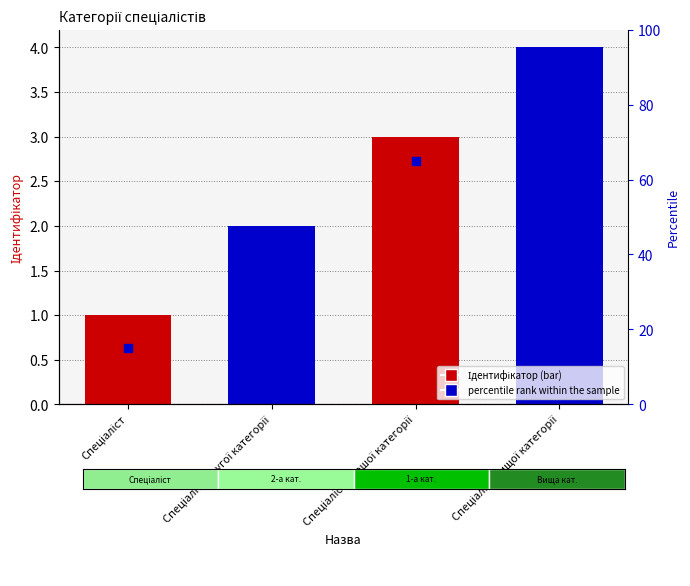

What is the total value across all series at Спеціаліст?

16